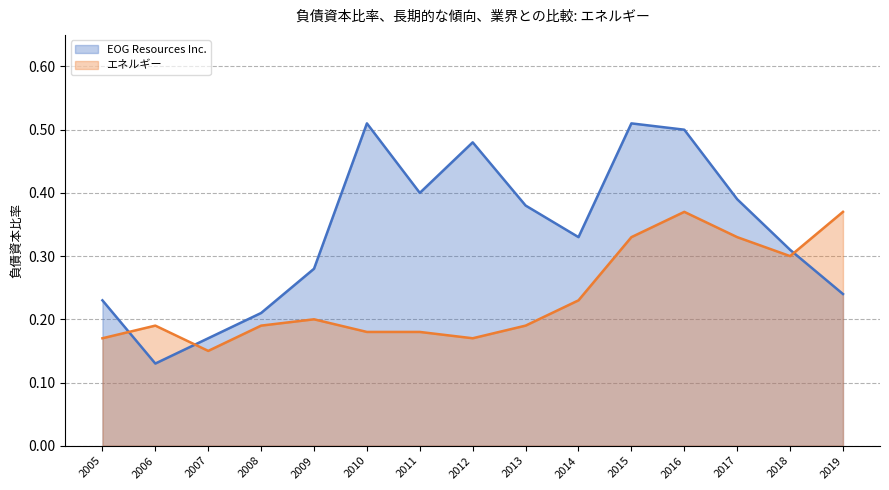

At which category does EOG Resources Inc. reach its first local peak?

2010